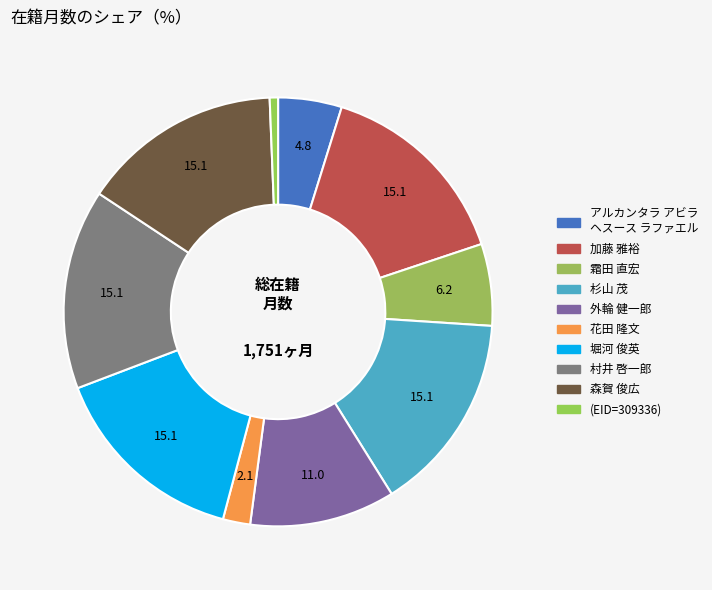

How many segments does this pie chart have?

10